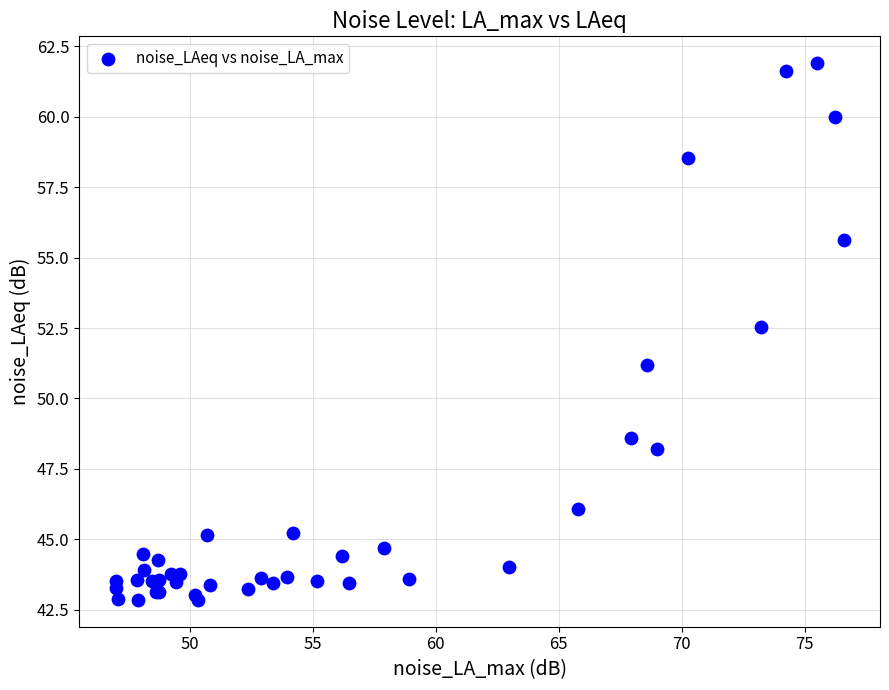

What Y value in the scatter plot is closest to 52?

52.5